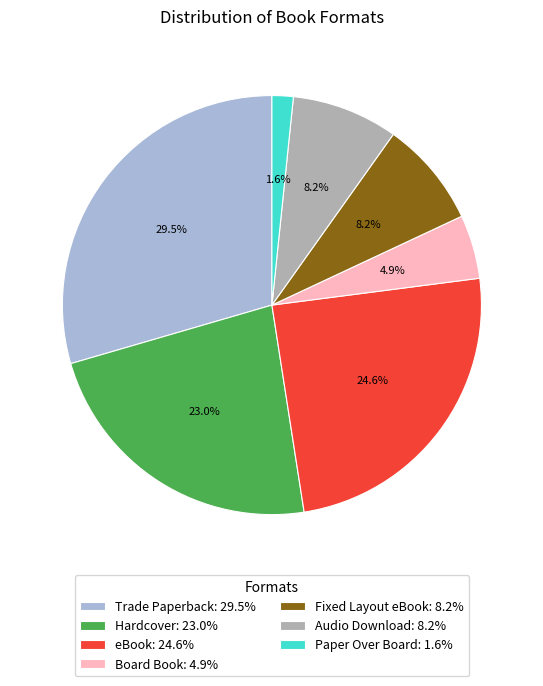

Does Paper Over Board represent more than half of the total?

No